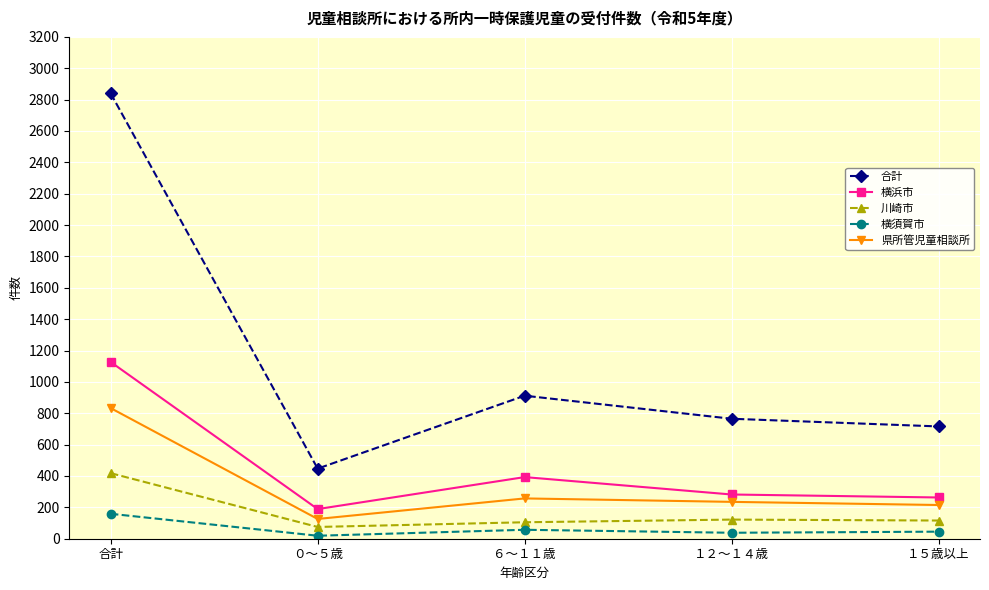

What is the label of the 1st point from the right?

１５歳以上